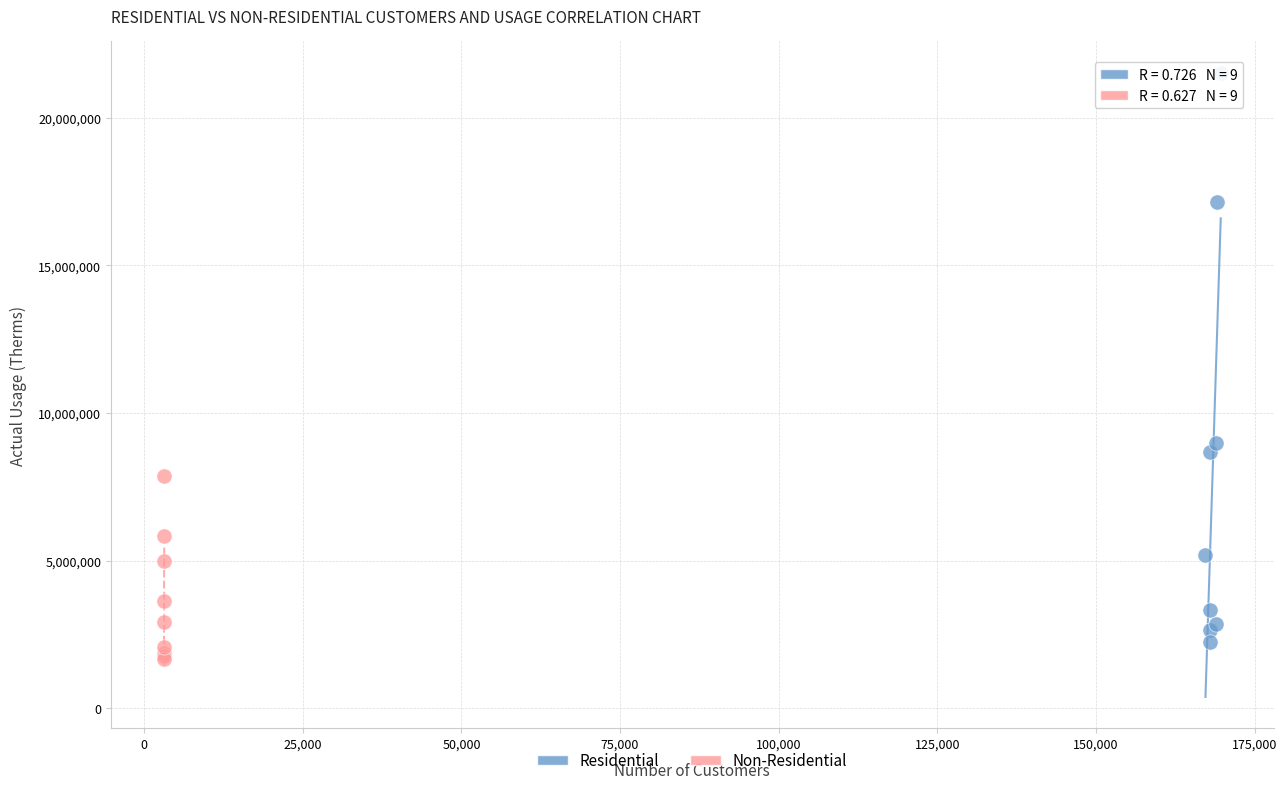

Which series contains the highest Y value?

Residential